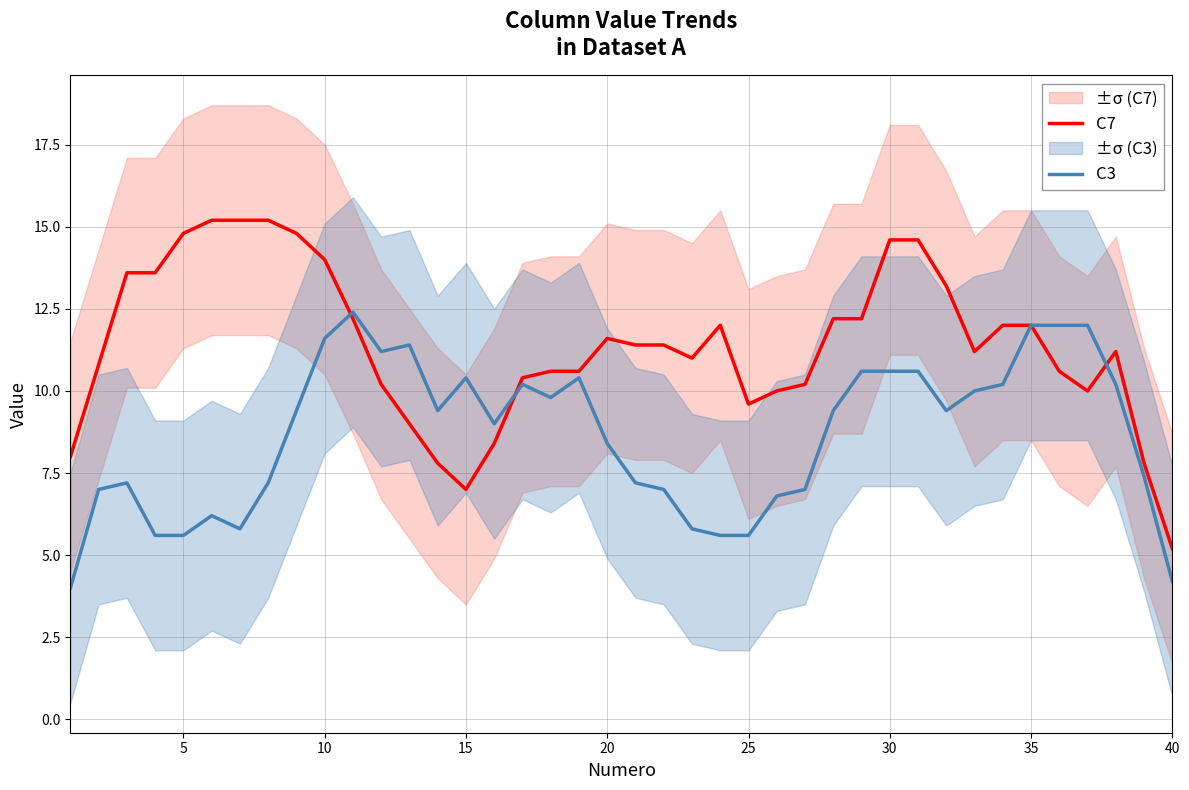

How many interior local valleys does the C7 series have?

5